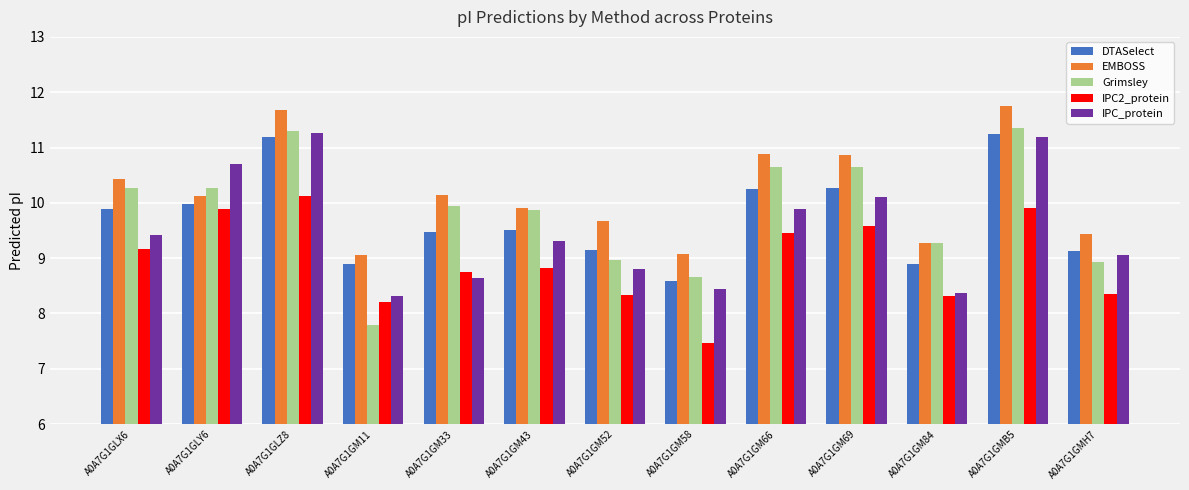

How many values in the EMBOSS series are below 10?

6